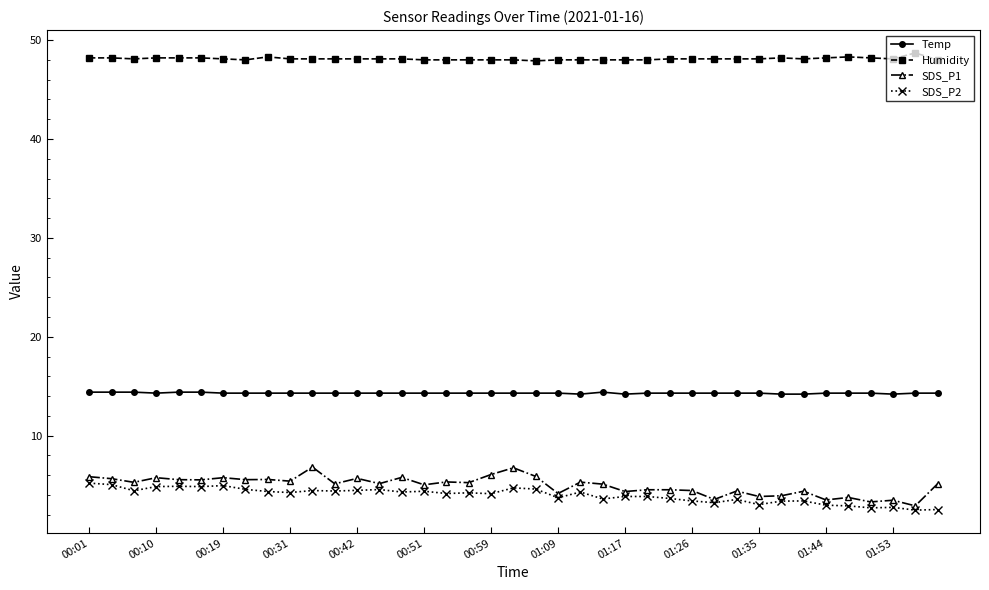

At how many categories does at least one series exceed 45?

39